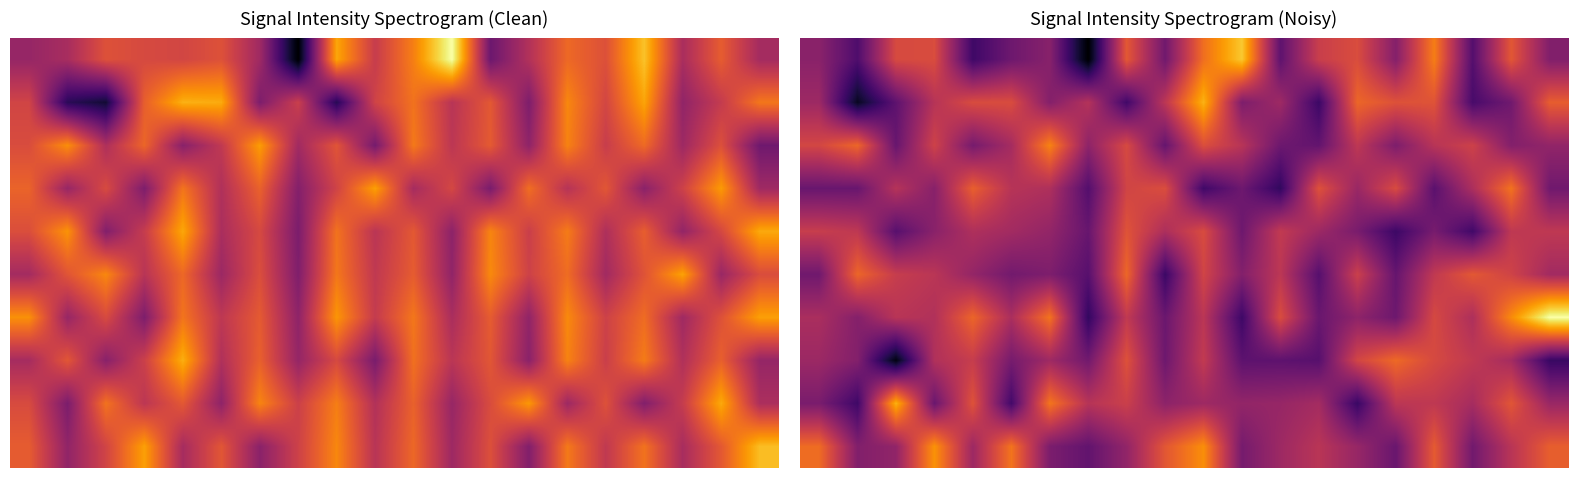

What is the greatest value displayed?

1.0